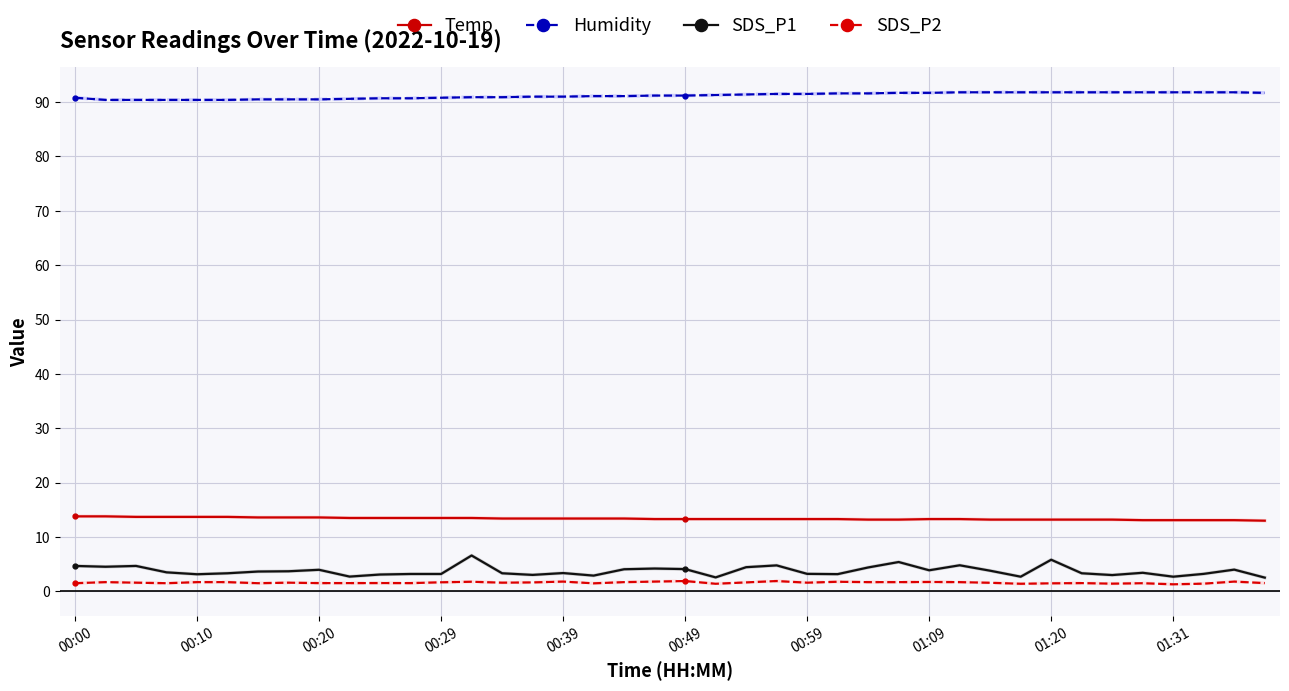

True or false: SDS_P2 has more than 2 interior local peaks.

True